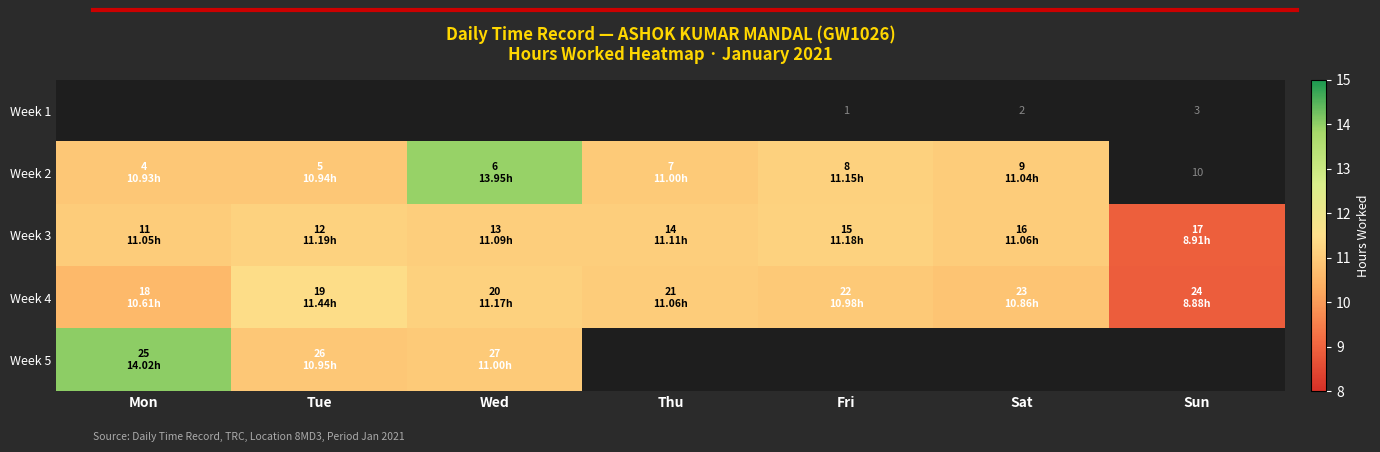

Where is Week 4 nearest to the value 10?

Mon